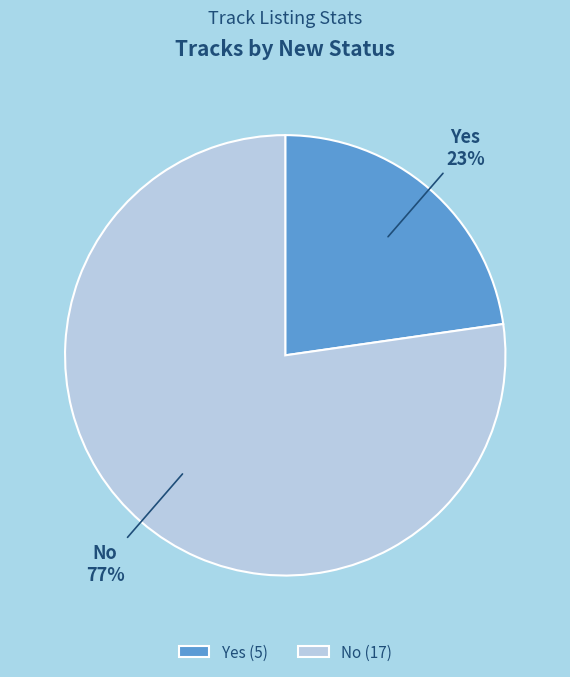

Do No and Yes together represent more than half of the pie?

Yes